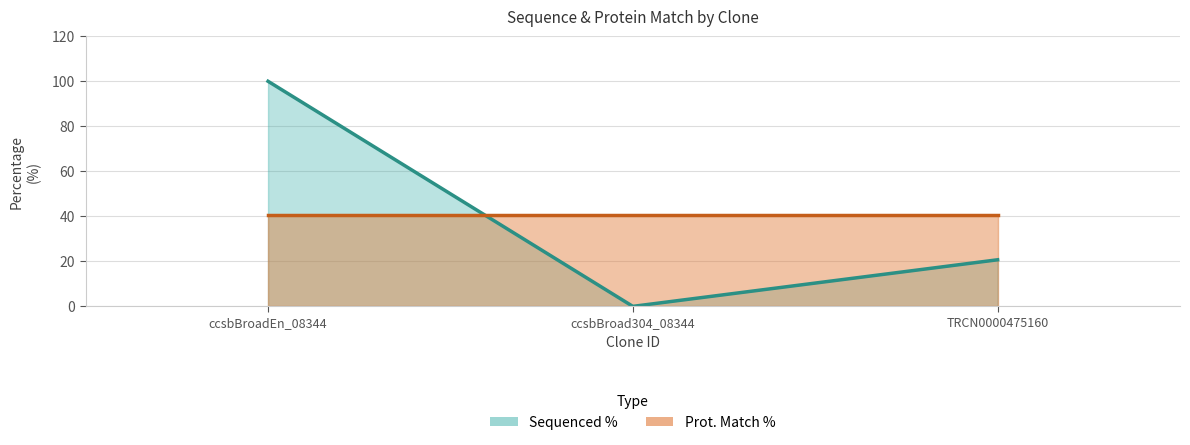

The value at ccsbBroadEn_08344 is 141.4. True or false?

False